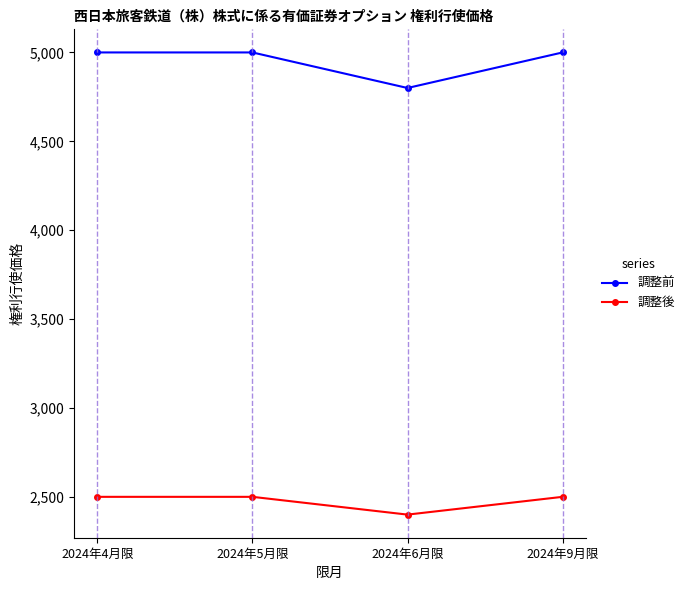

Is the value of 調整後 at 2024年4月限 greater than the value of 調整前 at 2024年4月限?

No